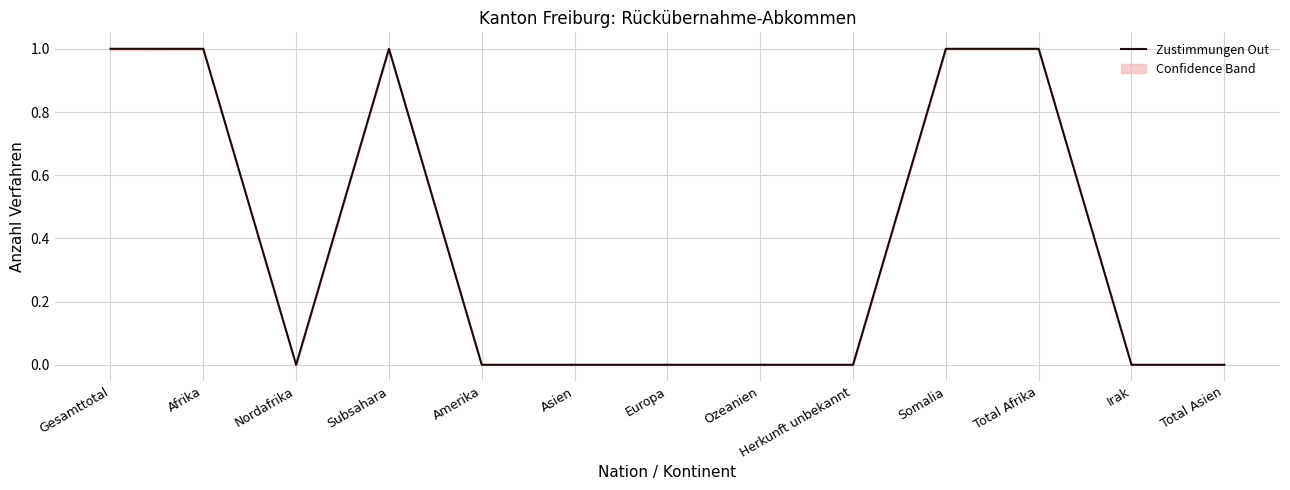

Does the chart have visible grid lines?

Yes